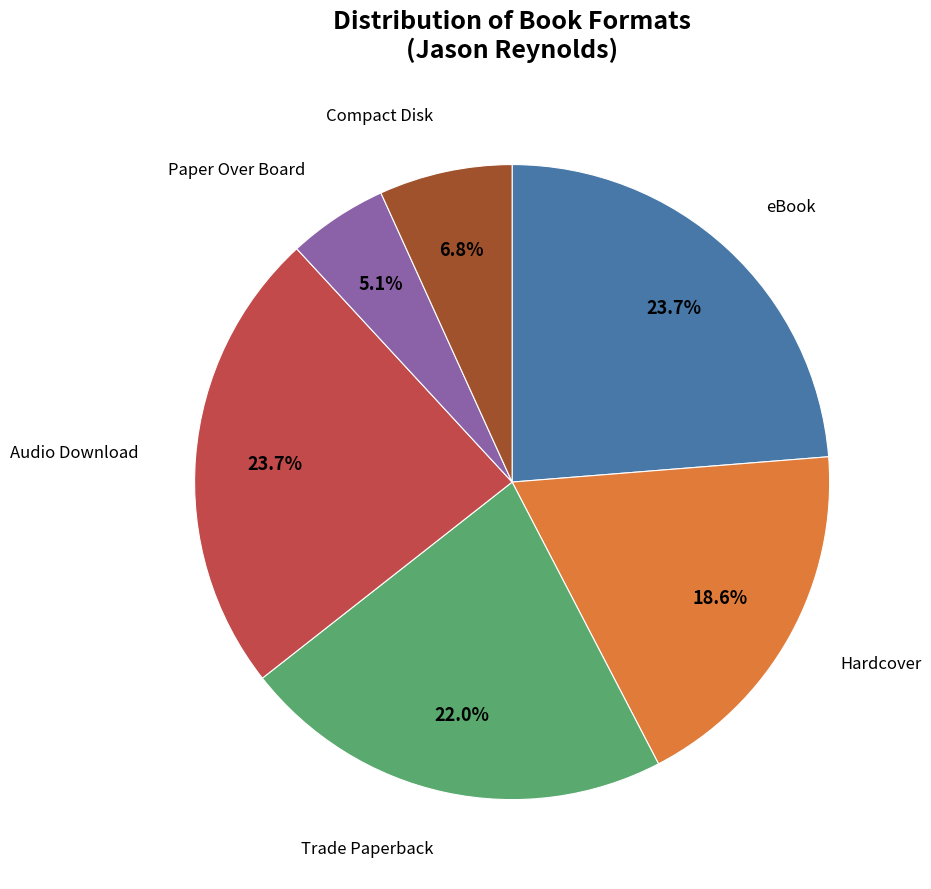

Is there a majority slice in this chart?

No